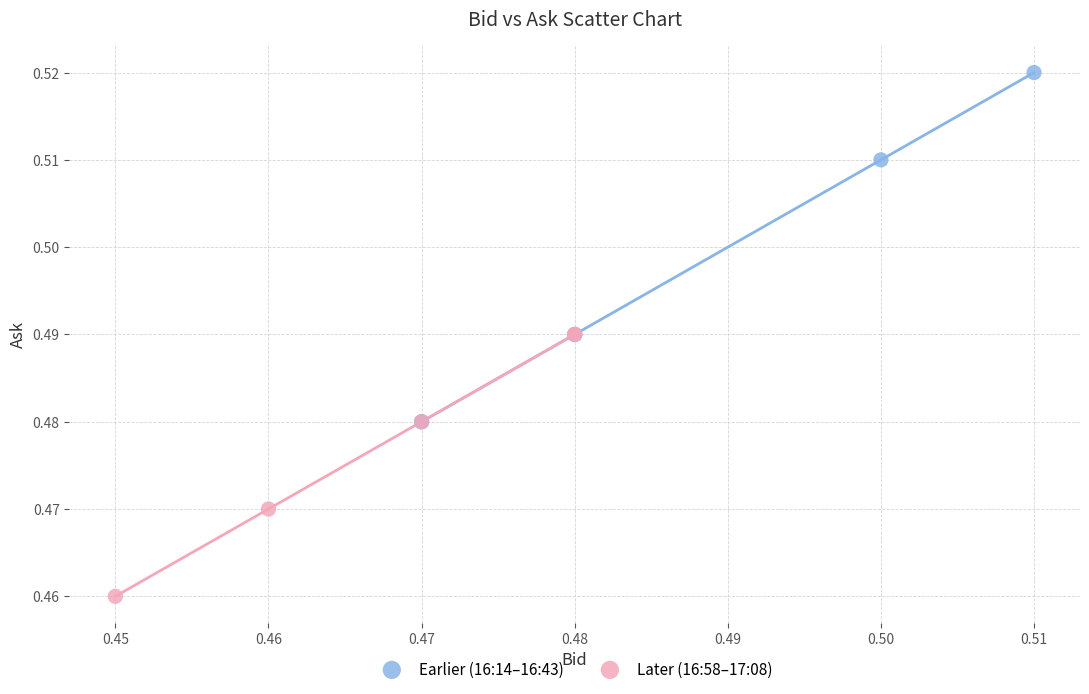

Which series reaches the maximum Y coordinate?

Earlier (16:14–16:43)